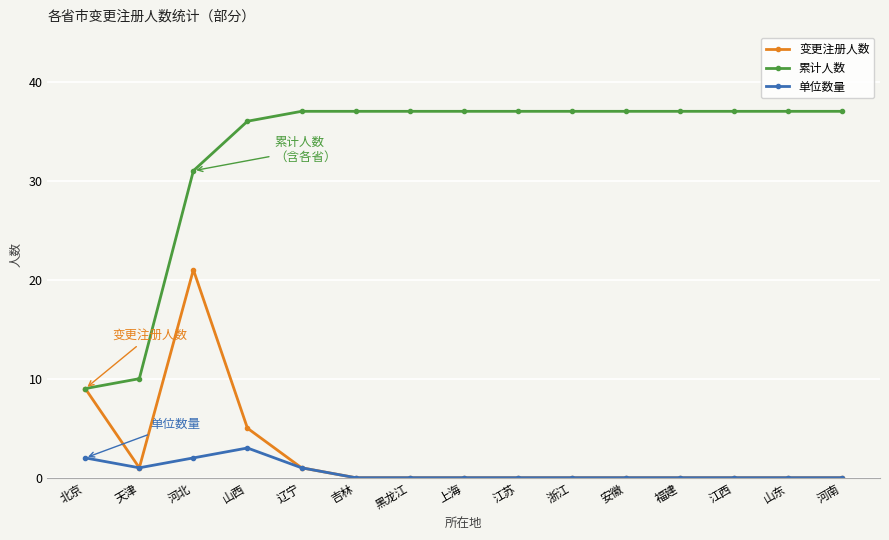

Count the number of data series in this chart.

3